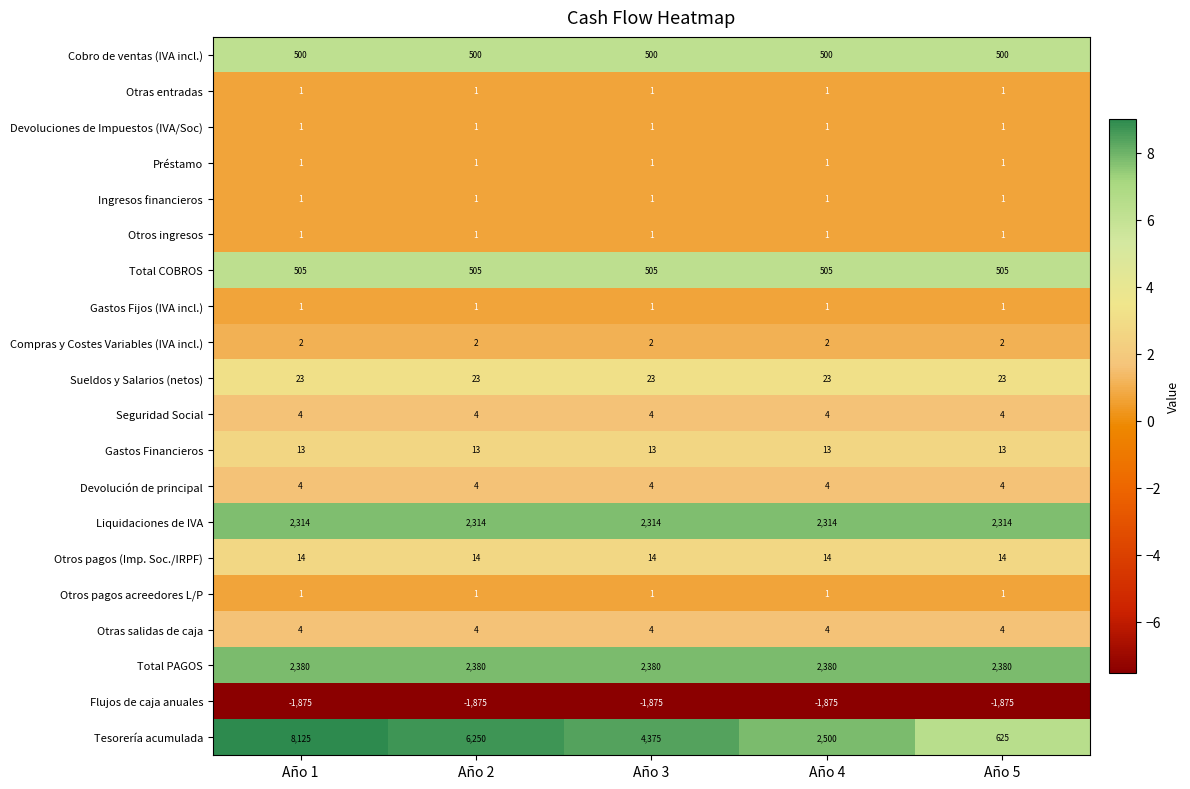

Which series has the largest range (max minus min)?

Tesorería acumulada